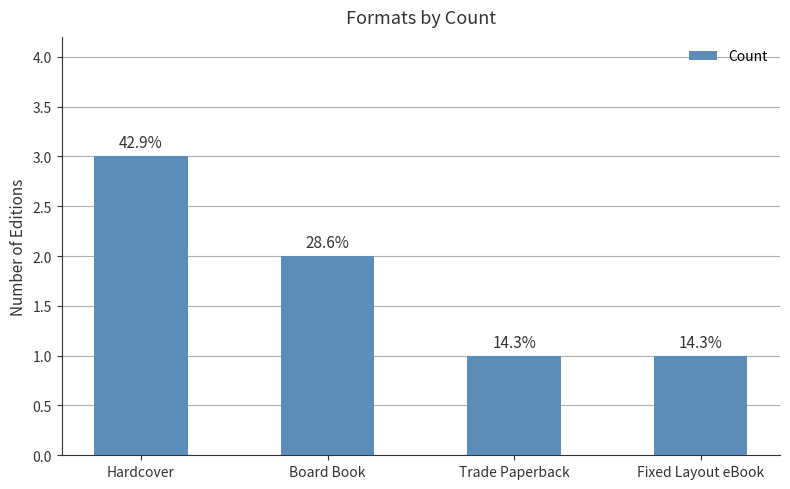

What position from the right is Trade Paperback?

2